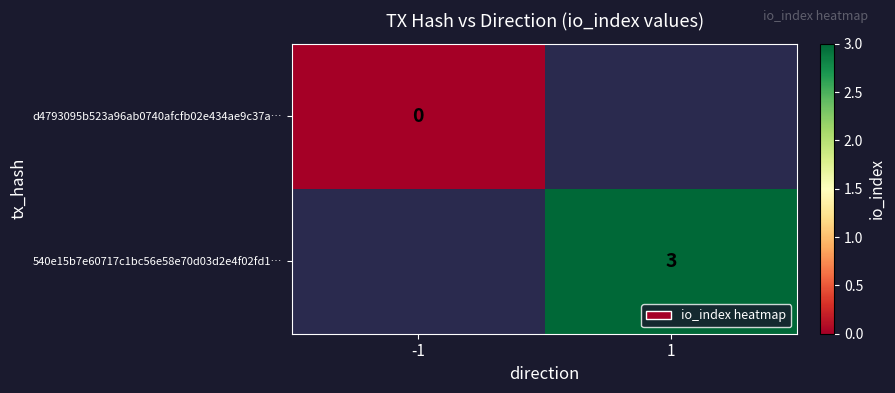

Is it true that 540e15b7e60717c1bc56e58e70d03d2e4f02fd1… equals 5 at 1?

False